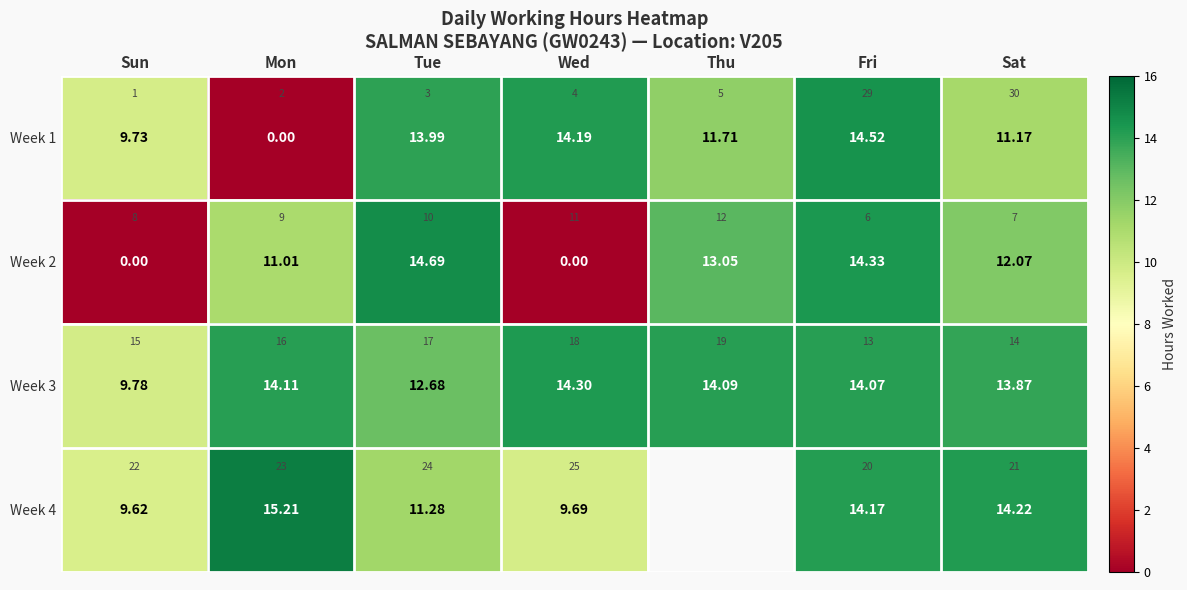

What is the highest value of the Week 2 series?

14.7